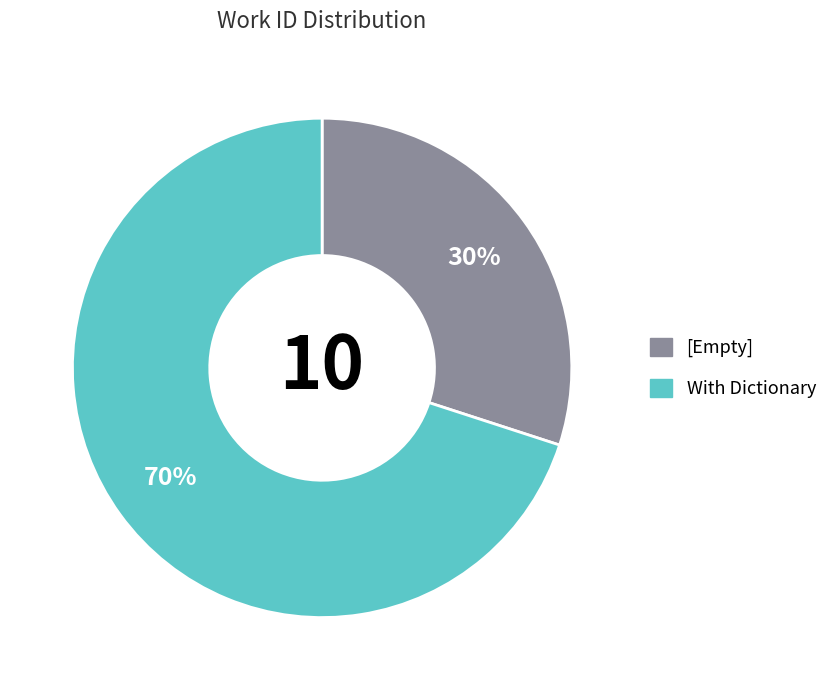

Does any single category account for the majority?

Yes